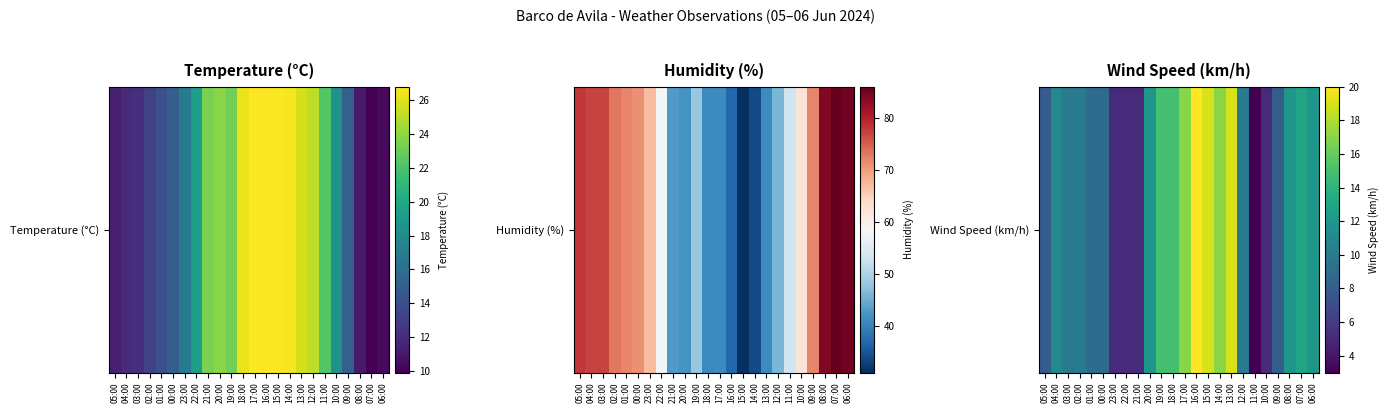

What is the difference between the maximum and minimum values?

17